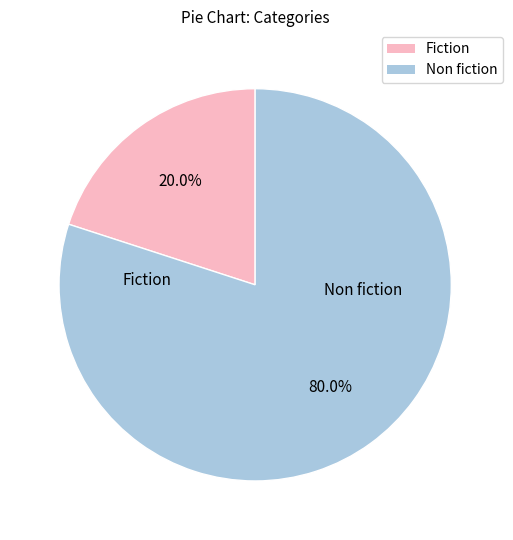

Is there a majority slice in this chart?

Yes